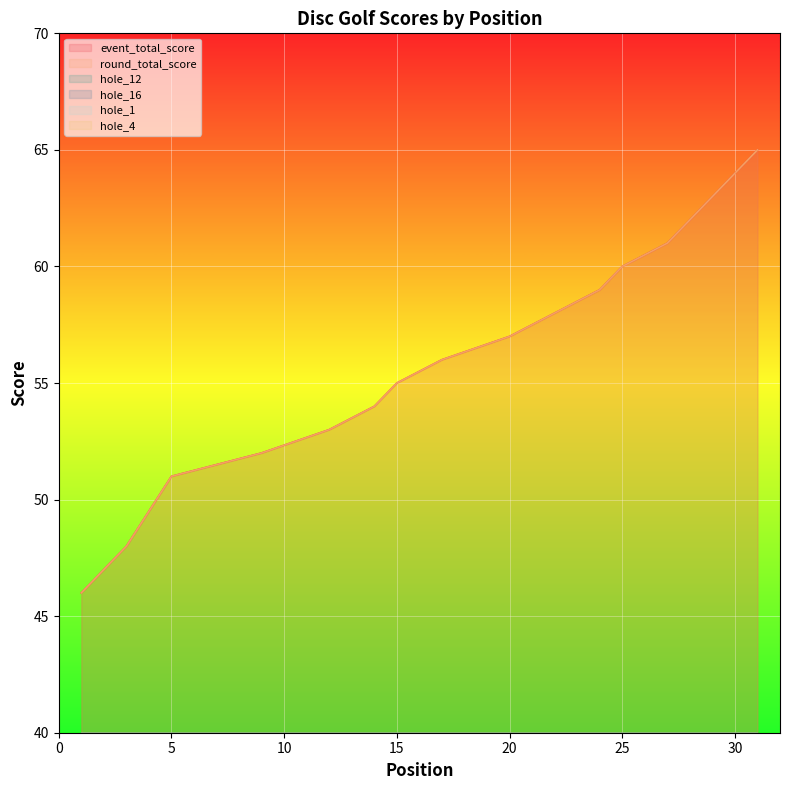

Which series has the widest spread of values?

event_total_score